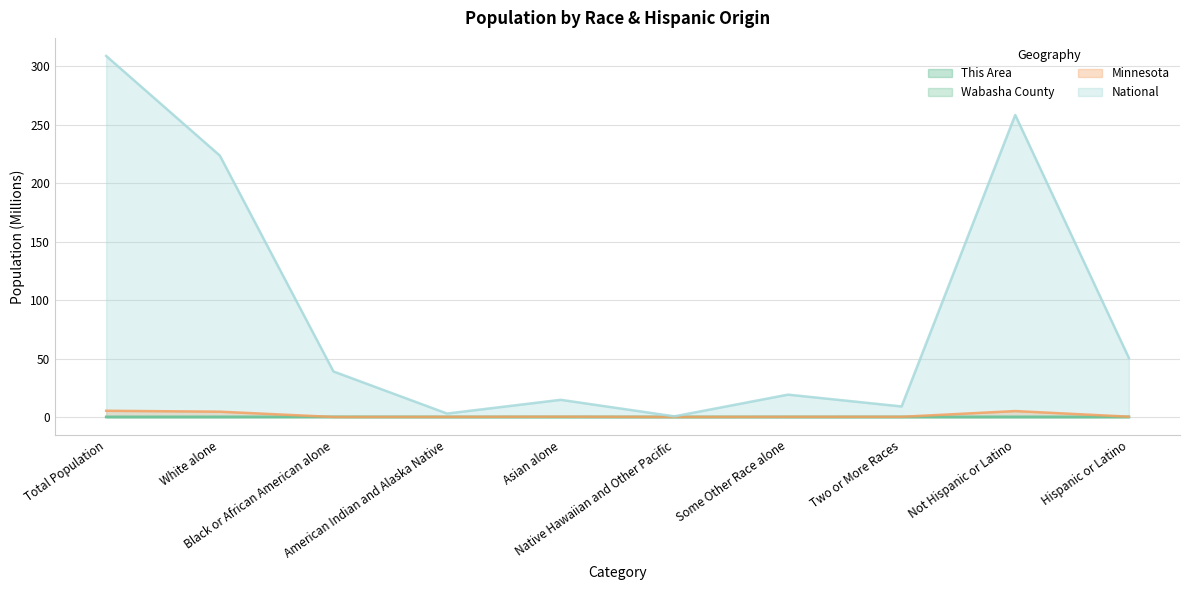

What position from the right is Hispanic or Latino?

1